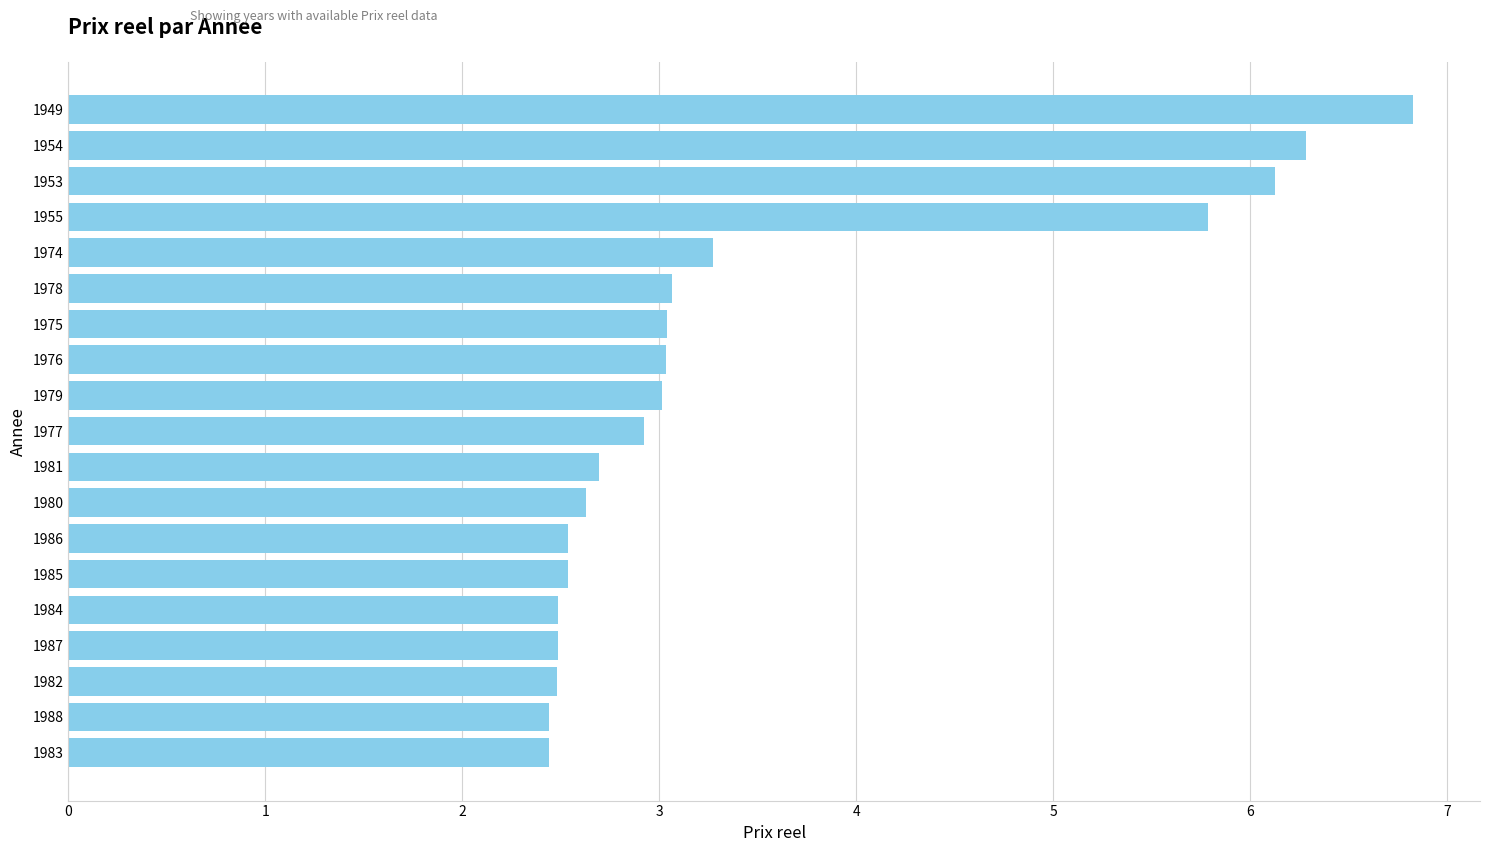

What is the difference between the maximum and minimum values?

4.4